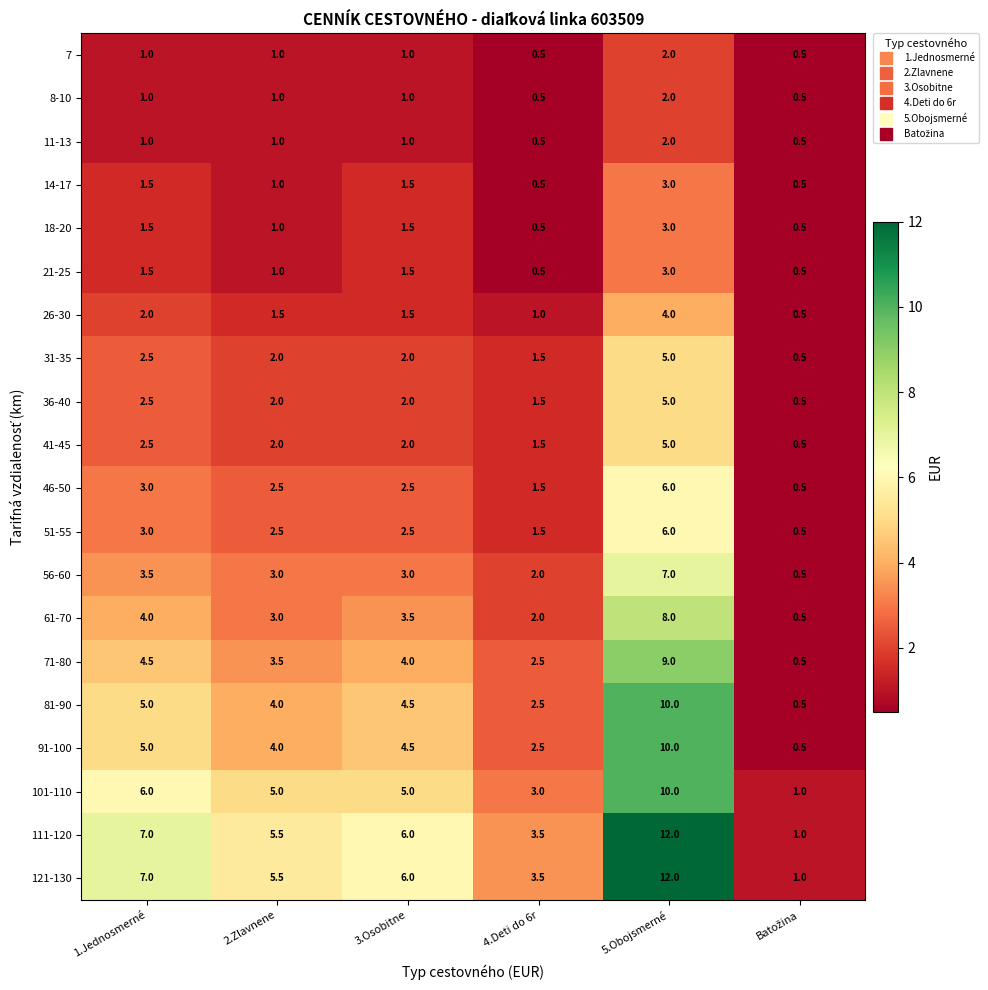

The 31-35 series shows 2.0 at 3.Osobitne. True or false?

True